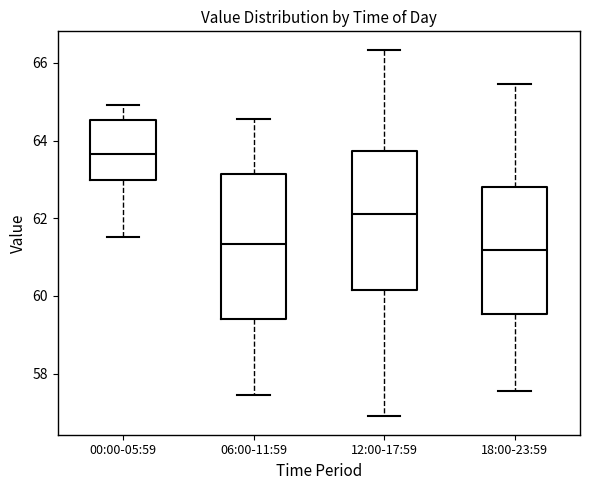

Where does the median line of the box for 00:00-05:59 sit on the y-axis? The values are not printed on the chart, so give them approximately, as read against the axis.

63.6